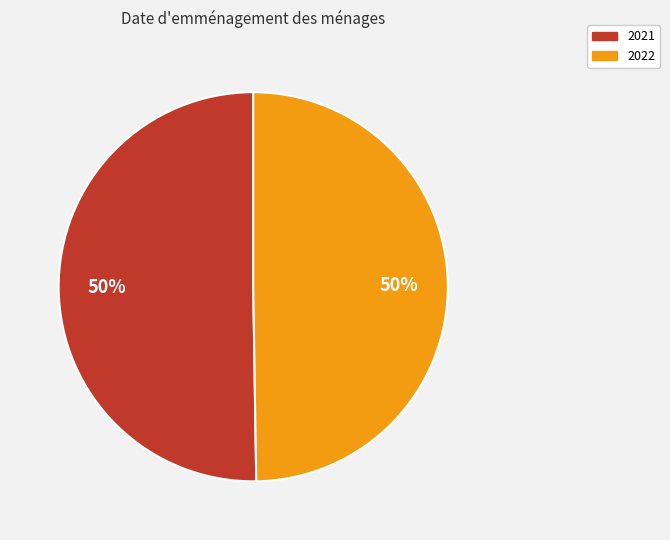

To the nearest percent, what percentage of the pie is 2022?

50%